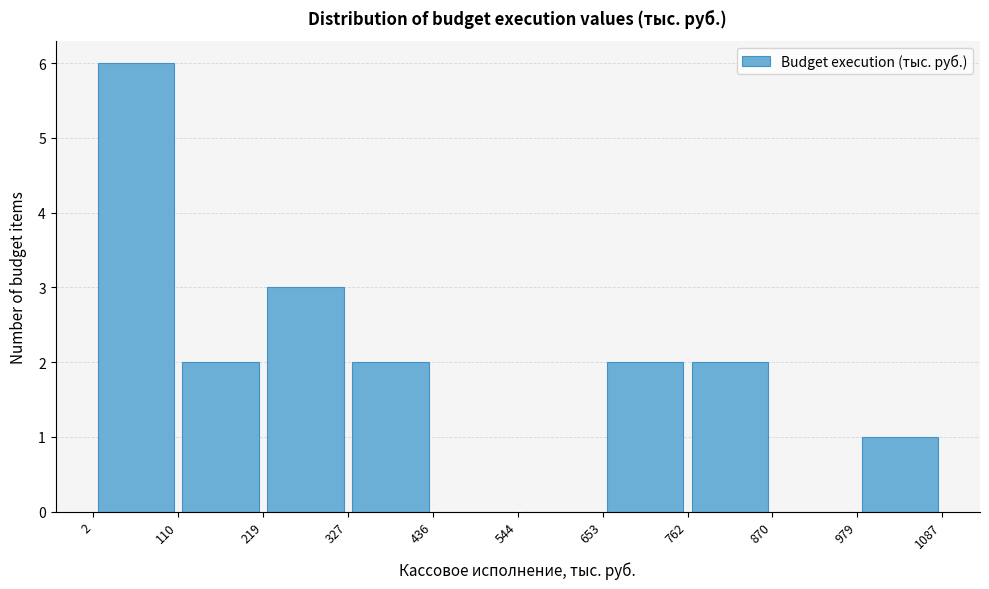

What is the height of the bar covering 762 to 870 on the x-axis? The values are not printed on the chart, so give them approximately, as read against the axis.

2